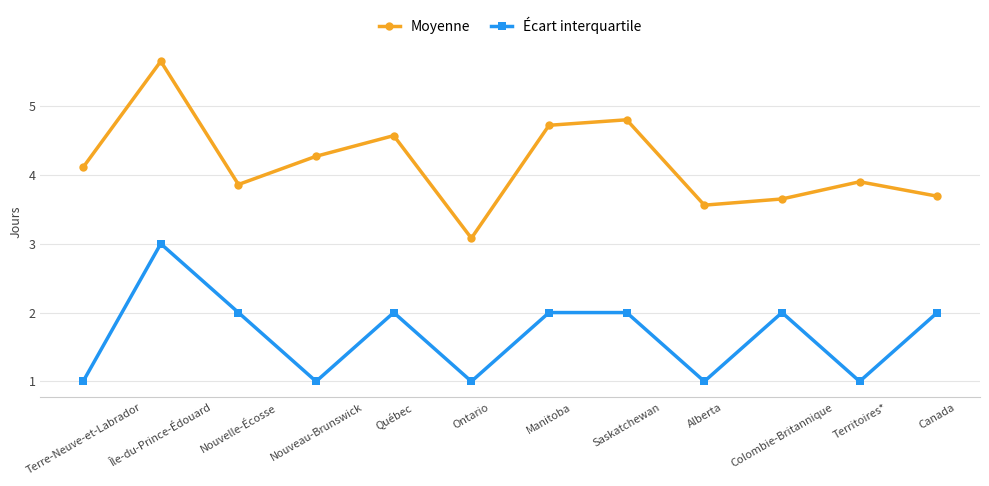

At which category does Moyenne reach its first local valley?

Nouvelle-Écosse